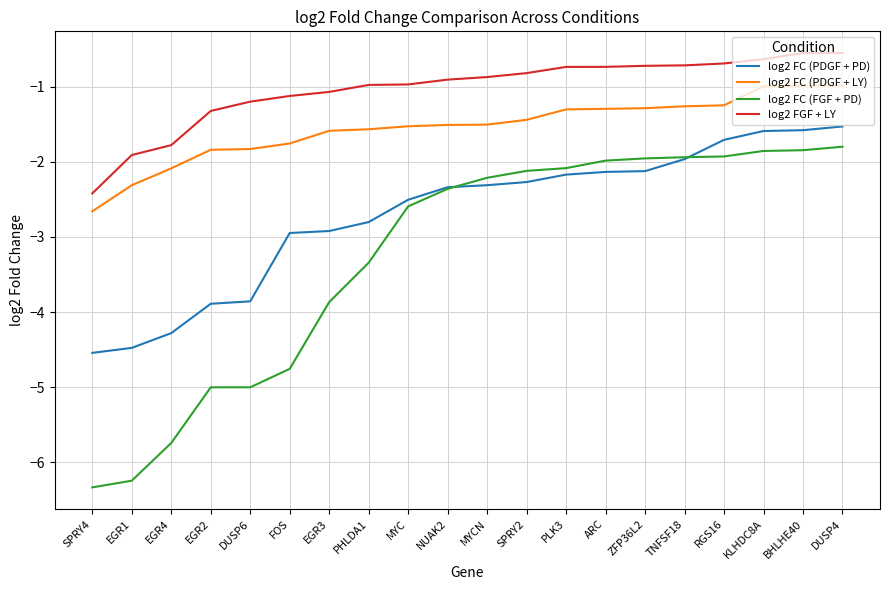

What is the maximum value for log2 FGF + LY?

-0.6